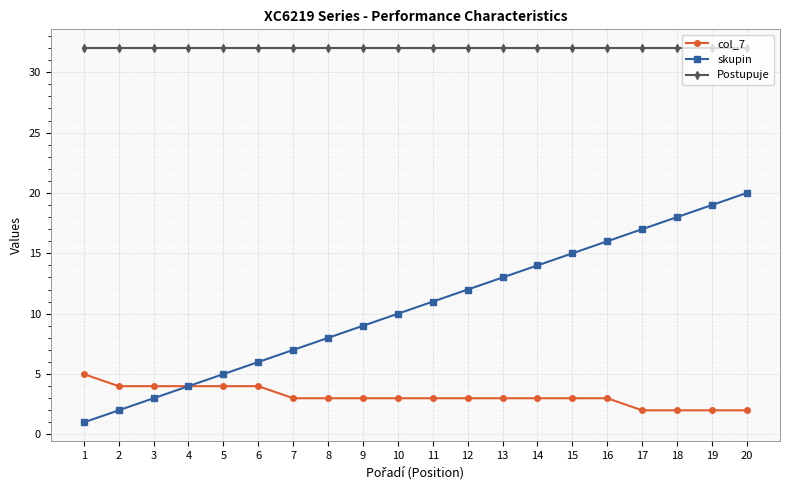

What is the maximum value for skupin?

20